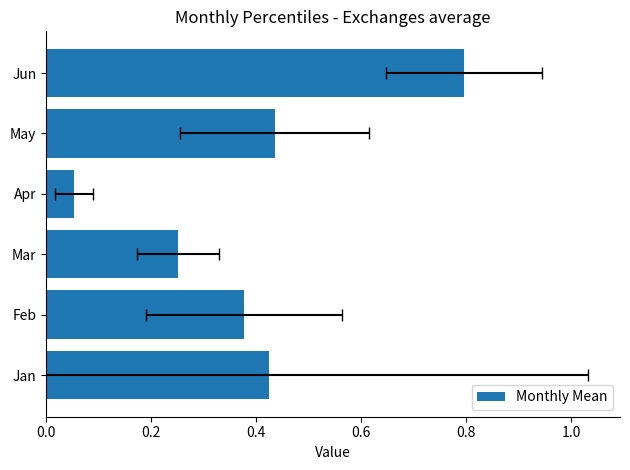

The chart shows a value of 0.3 at Mar. True or false?

True